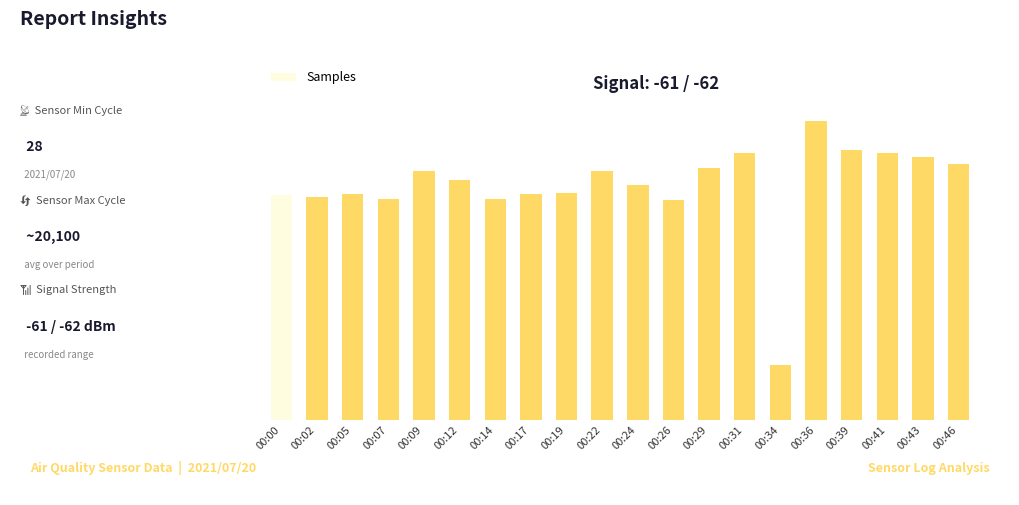

List the labels in order of value, largest first.

00:36, 00:39, 00:41, 00:31, 00:43, 00:46, 00:29, 00:09, 00:22, 00:12, 00:24, 00:19, 00:17, 00:05, 00:00, 00:02, 00:07, 00:14, 00:26, 00:34